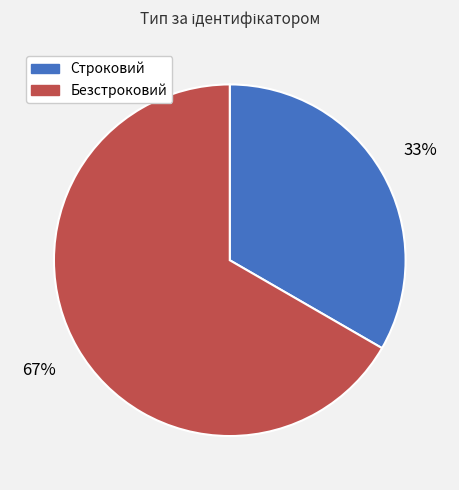

How many slices are in this pie chart?

2